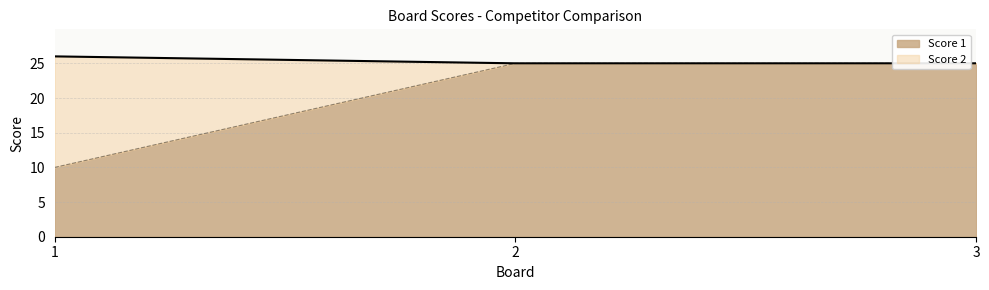

What is the total value across all series at 1?

26